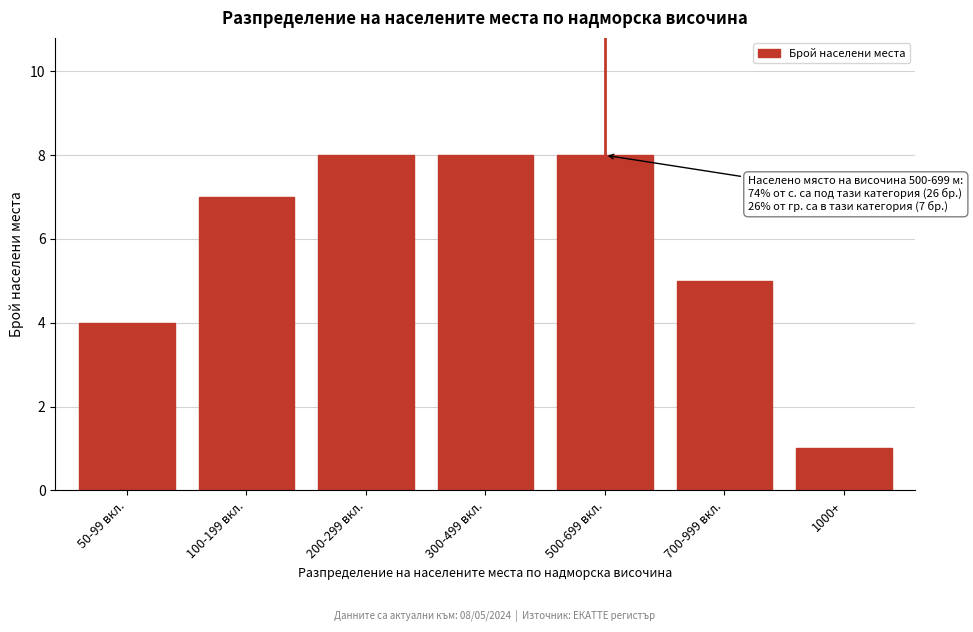

Reading left to right, extract all data points from this chart.

50-99 вкл.=4	100-199 вкл.=7	200-299 вкл.=8	300-499 вкл.=8	500-699 вкл.=8	700-999 вкл.=5	1000+=1